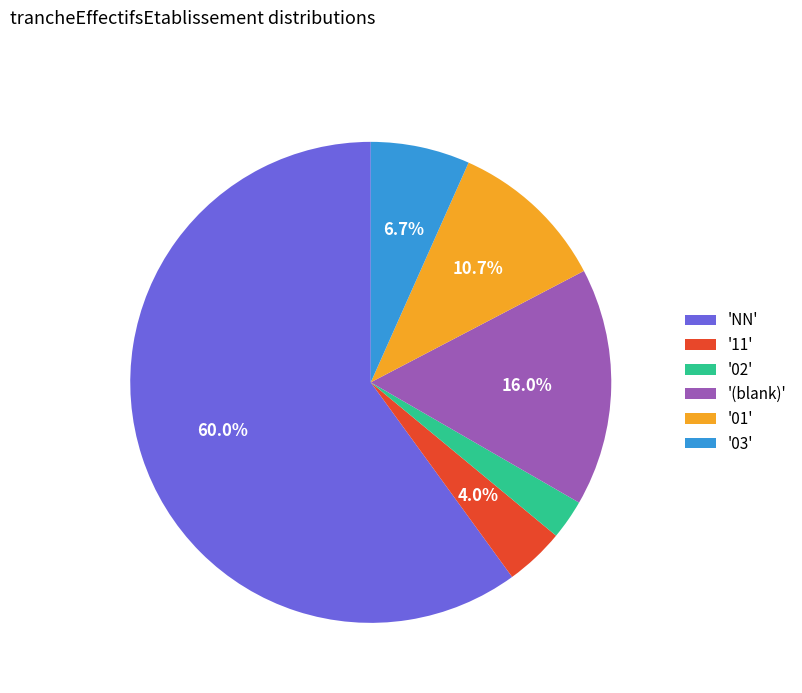

Which slice is the smallest?

'02'